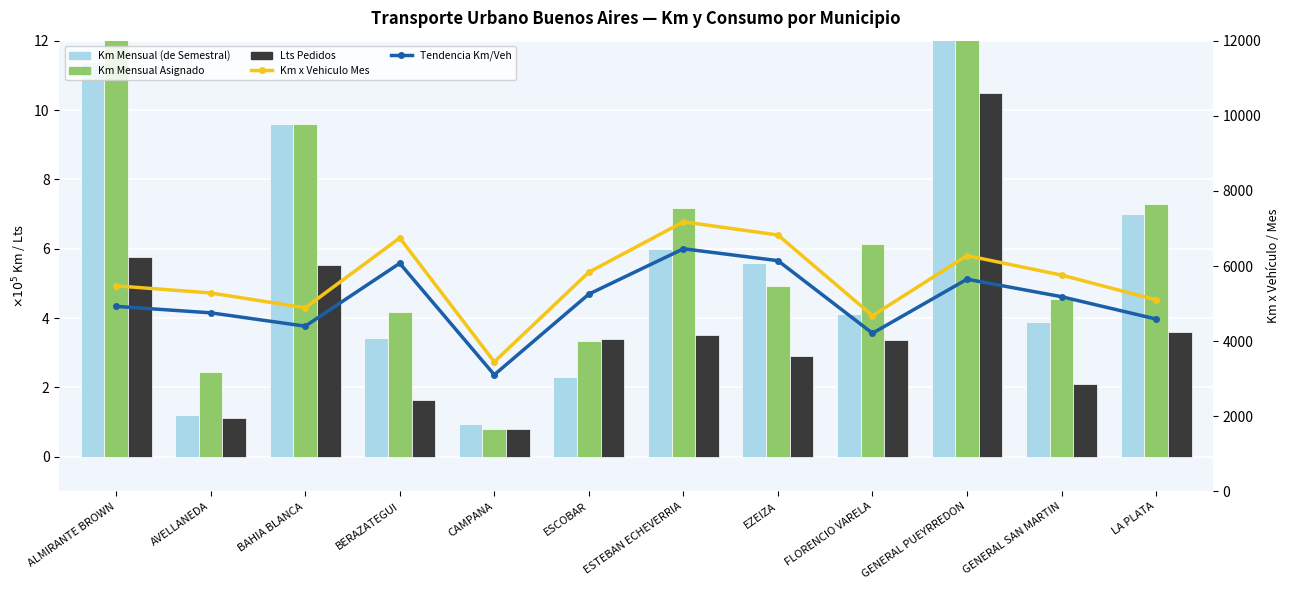

What is the greatest value displayed?

7178.0